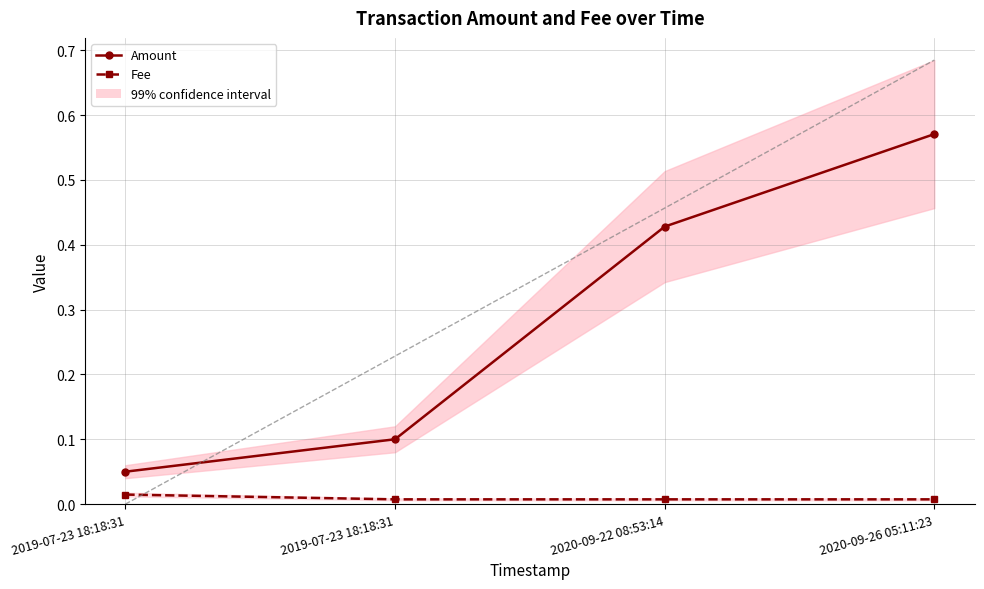

Rank the series by their maximum value, from lowest to highest.

Fee, Amount